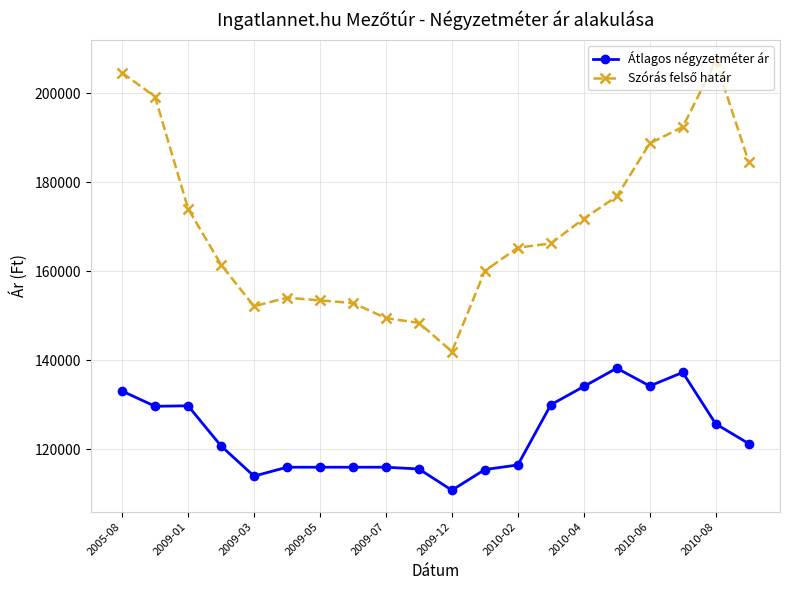

What is the lowest value of the Átlagos négyzetméter ár series?

110833